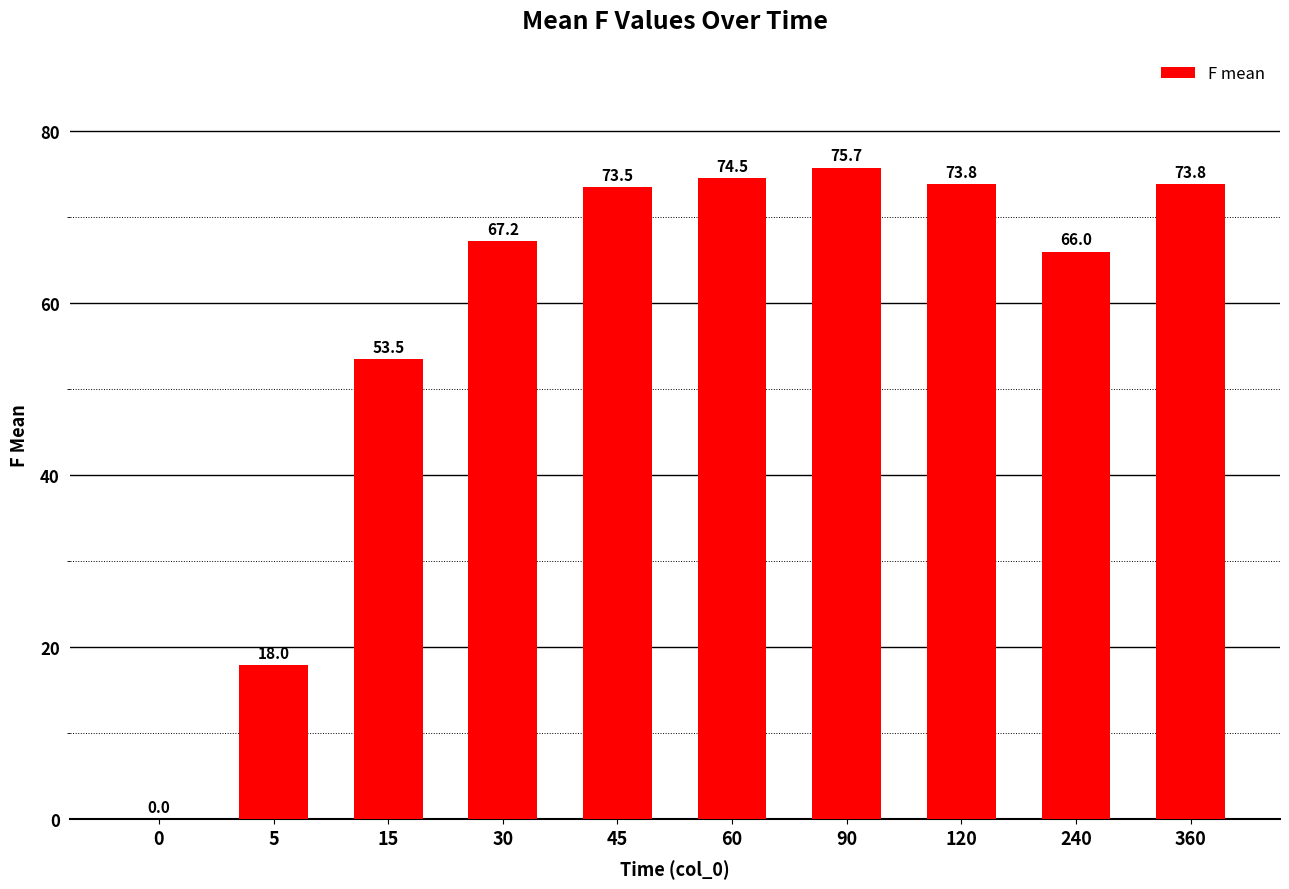

True or false: the data shows 73.5 at 45.

True